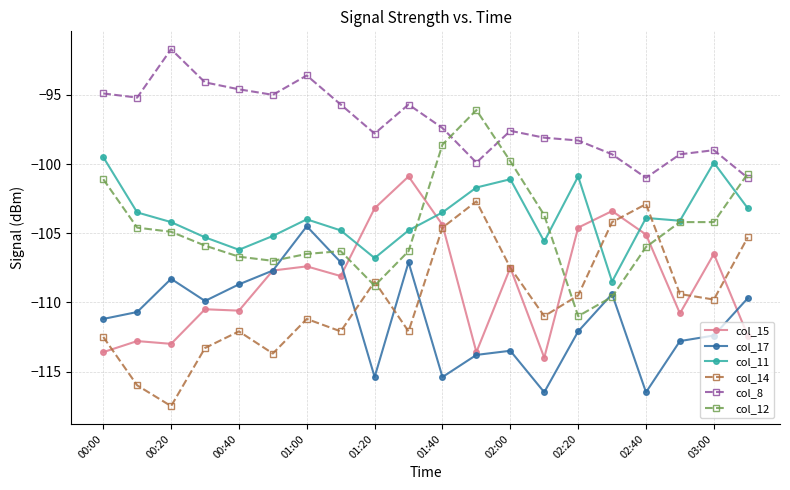

What is the value of the col_14 point at the 12th from the left?

-102.7